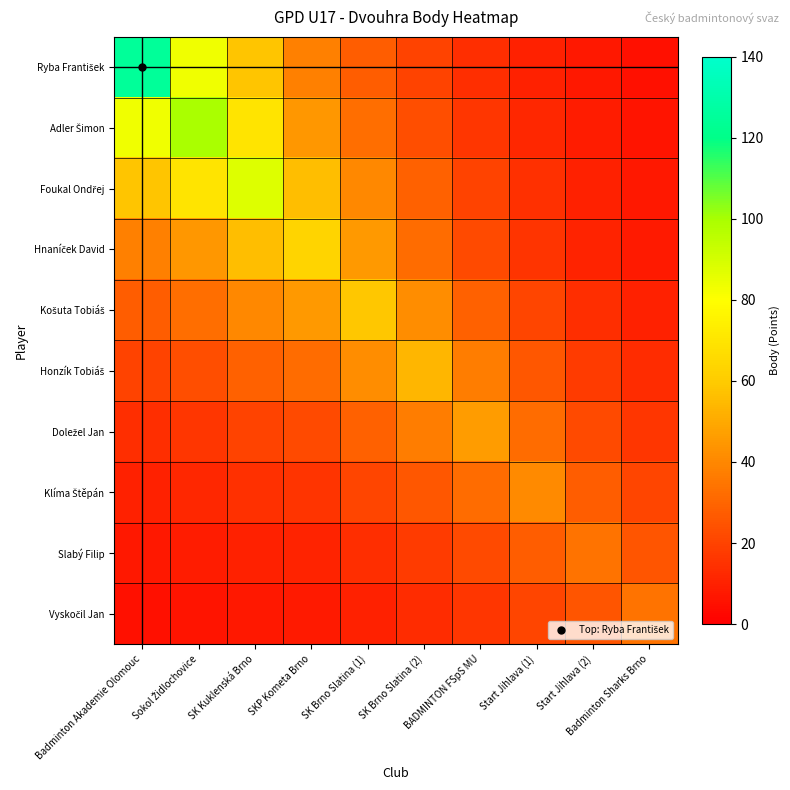

At which category does the chart reach its minimum across all series?

Badminton Sharks Brno